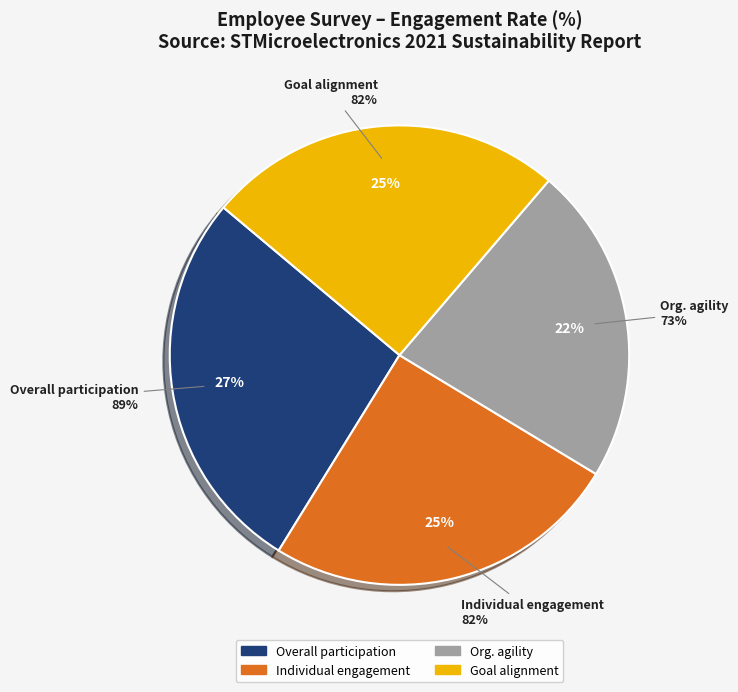

Which slice is the smallest?

Organizational agility index